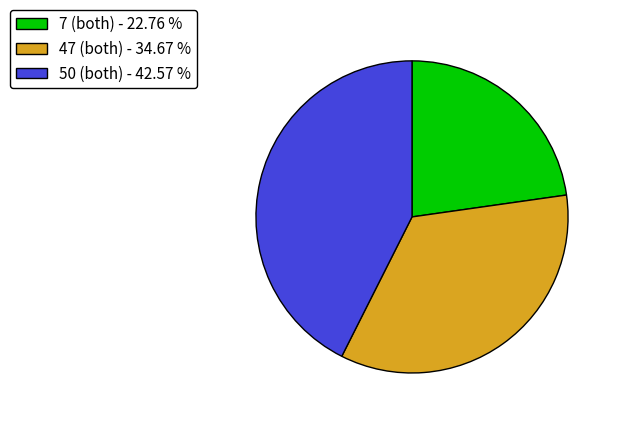

The 47 (both) slice represents 50% of the pie. True or false?

False